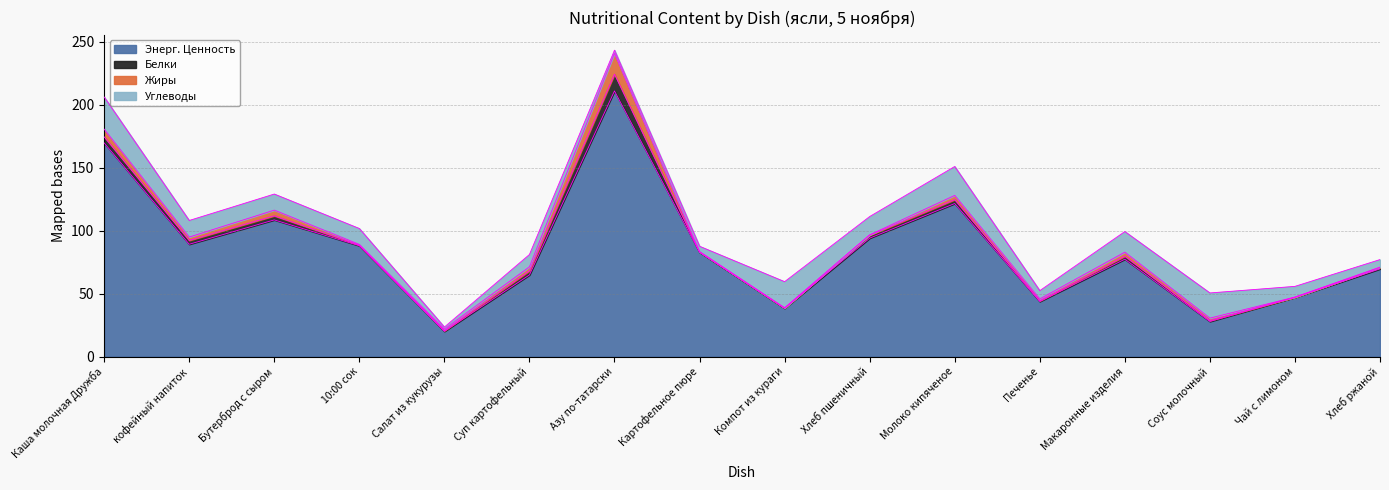

How many interior local valleys does the Углеводы series have?

4